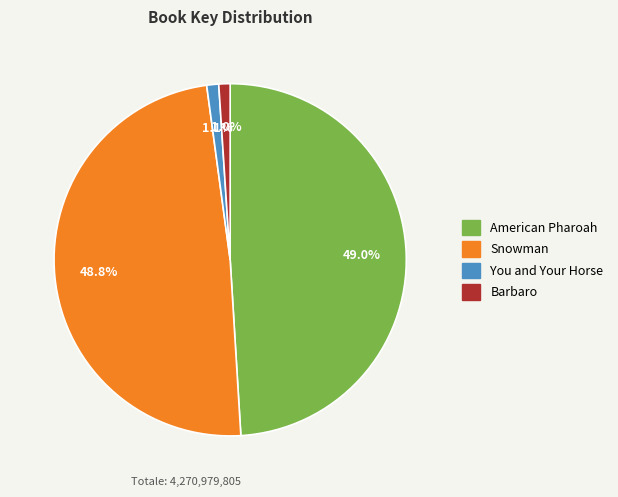

To the nearest percent, what percentage of the pie is Barbaro?

1%